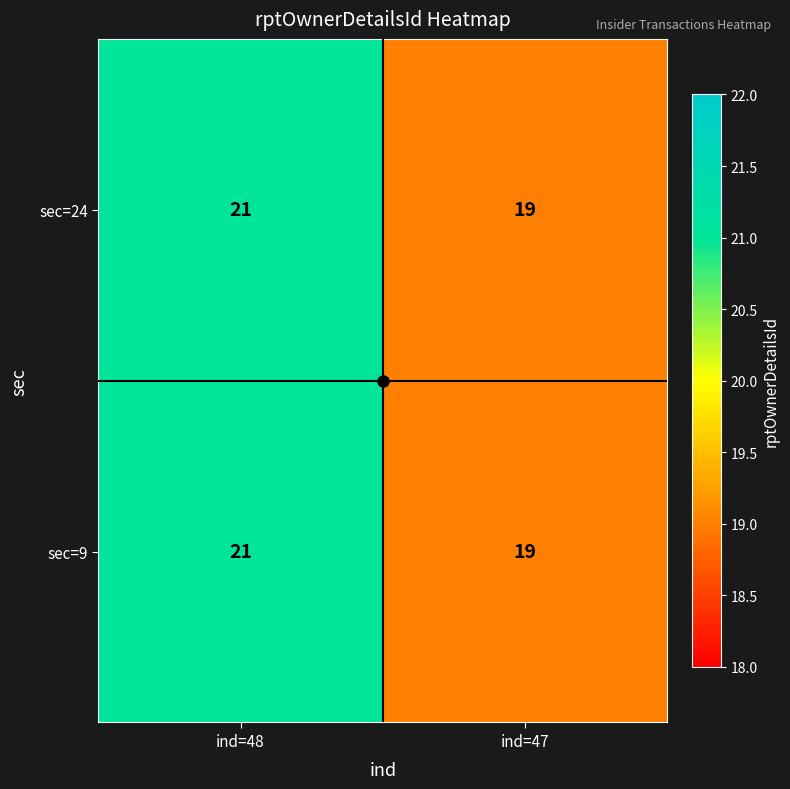

True or false: sec=9 has a value of 6 at ind=47.

False